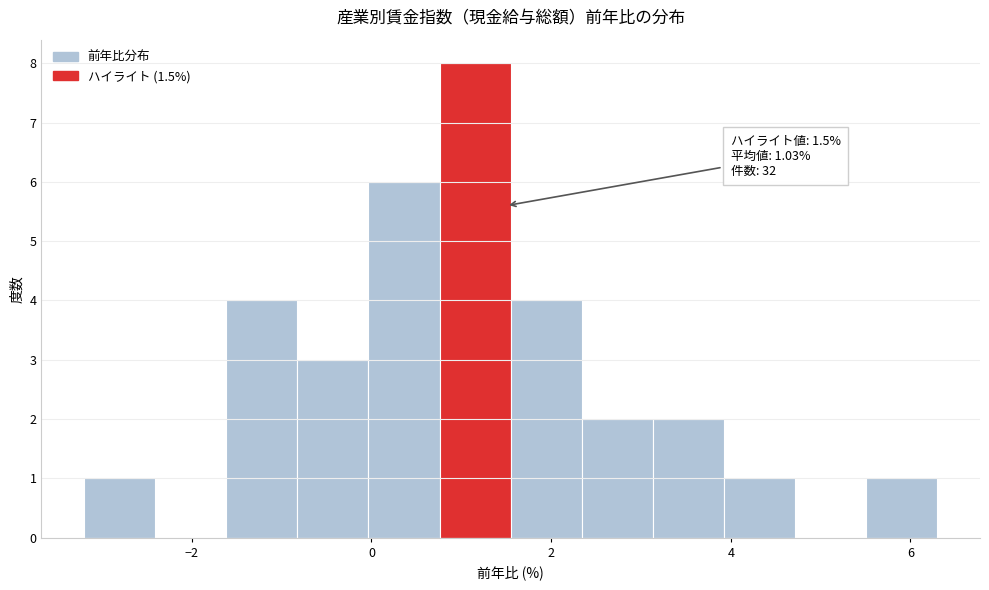

Read against the x-axis, roughly where is the centre of the tallest bar?

1.2